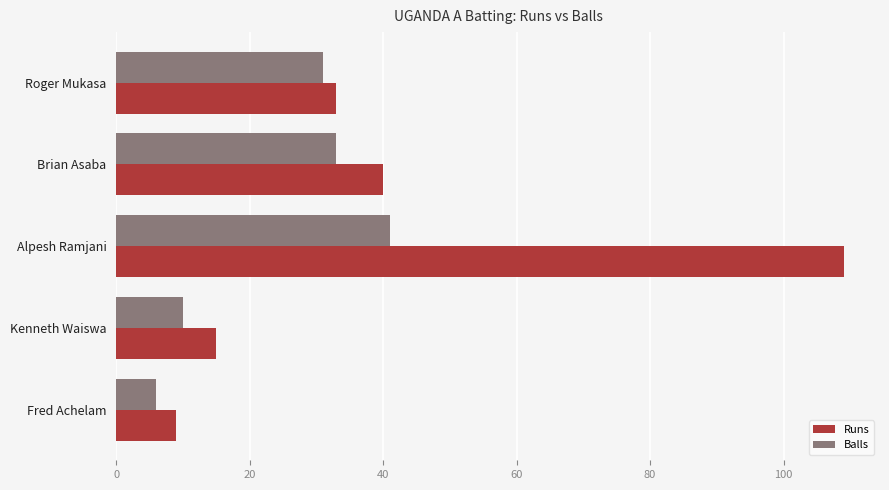

At which label is Runs closest to 59?

Brian Asaba